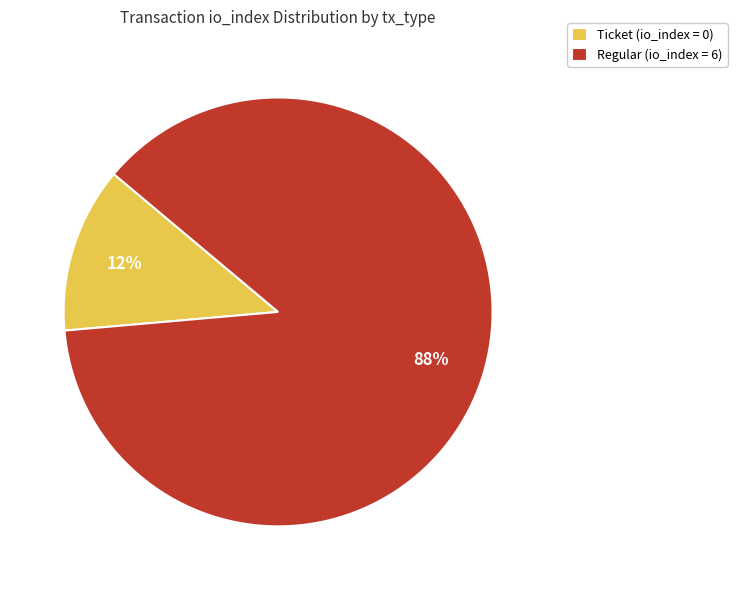

To the nearest percent, what is the combined percentage of Regular (io_index = 6) and Ticket (io_index = 0)?

100%